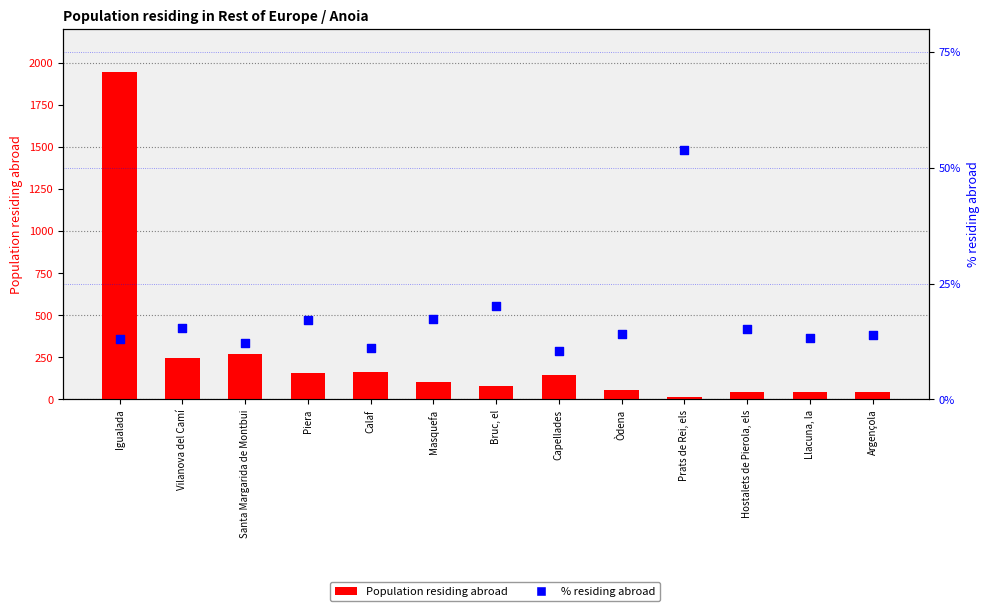

At which category is the sum across all series the highest?

Igualada